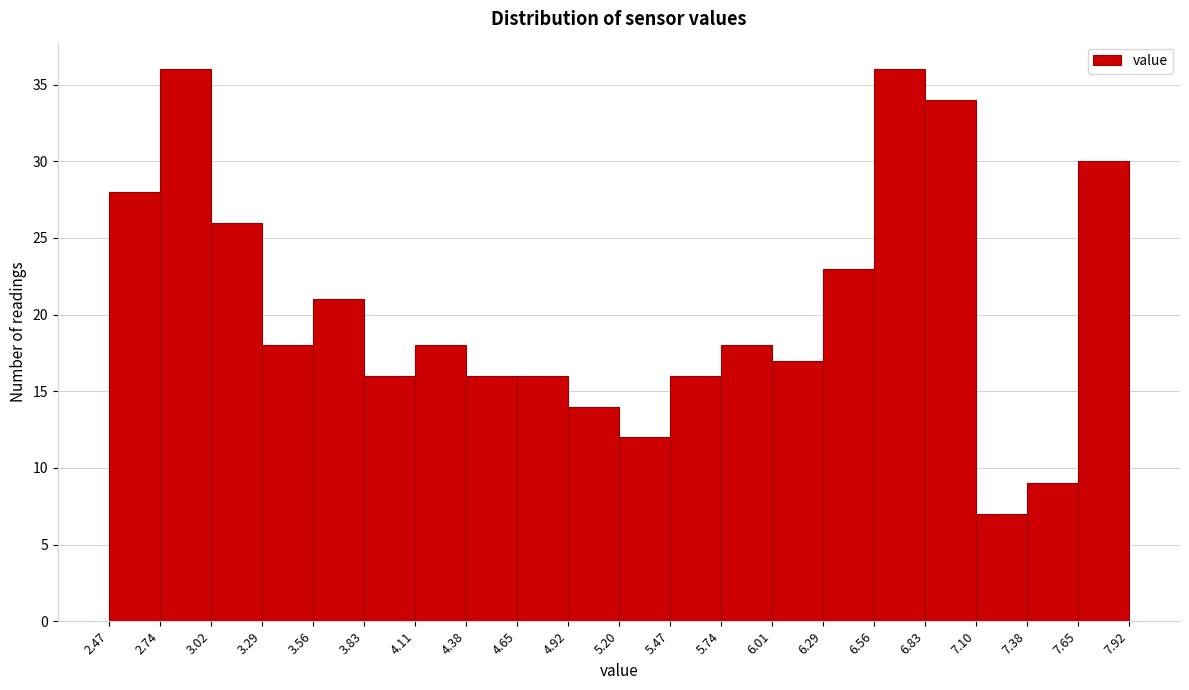

What is the height of the bar covering 6.56 to 6.83 on the x-axis? The values are not printed on the chart, so give them approximately, as read against the axis.

36